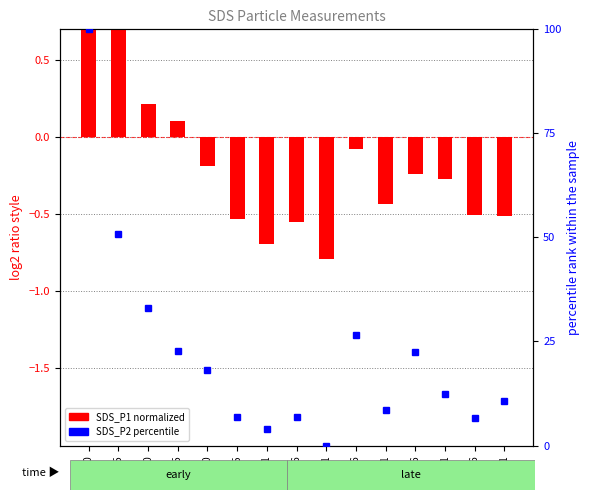

What is the value of the SDS_P1 (normalized) bar at the 11th from the left?

-0.4